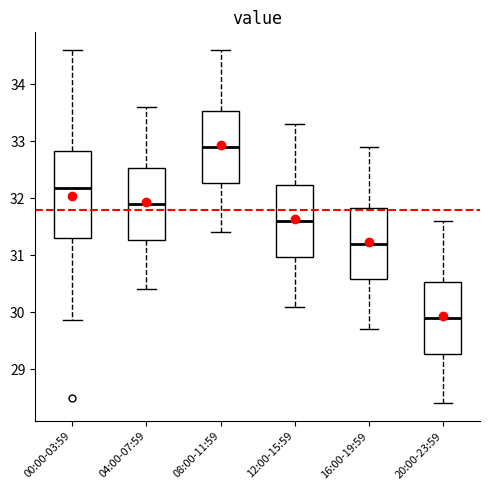

Reading left to right, transcribe this box plot: for each box, give where its median line is, the range the box spans, and where its two whiskers end, as read against the y-axis. The values are not printed on the chart, so give them approximately, as read against the axis.

00:00-03:59: median 32.2, box 31.3 to 32.8, whiskers 29.9 to 34.6
04:00-07:59: median 31.9, box 31.3 to 32.5, whiskers 30.4 to 33.6
08:00-11:59: median 32.9, box 32.3 to 33.5, whiskers 31.4 to 34.6
12:00-15:59: median 31.6, box 31.0 to 32.2, whiskers 30.1 to 33.3
16:00-19:59: median 31.2, box 30.6 to 31.8, whiskers 29.7 to 32.9
20:00-23:59: median 29.9, box 29.3 to 30.5, whiskers 28.4 to 31.6